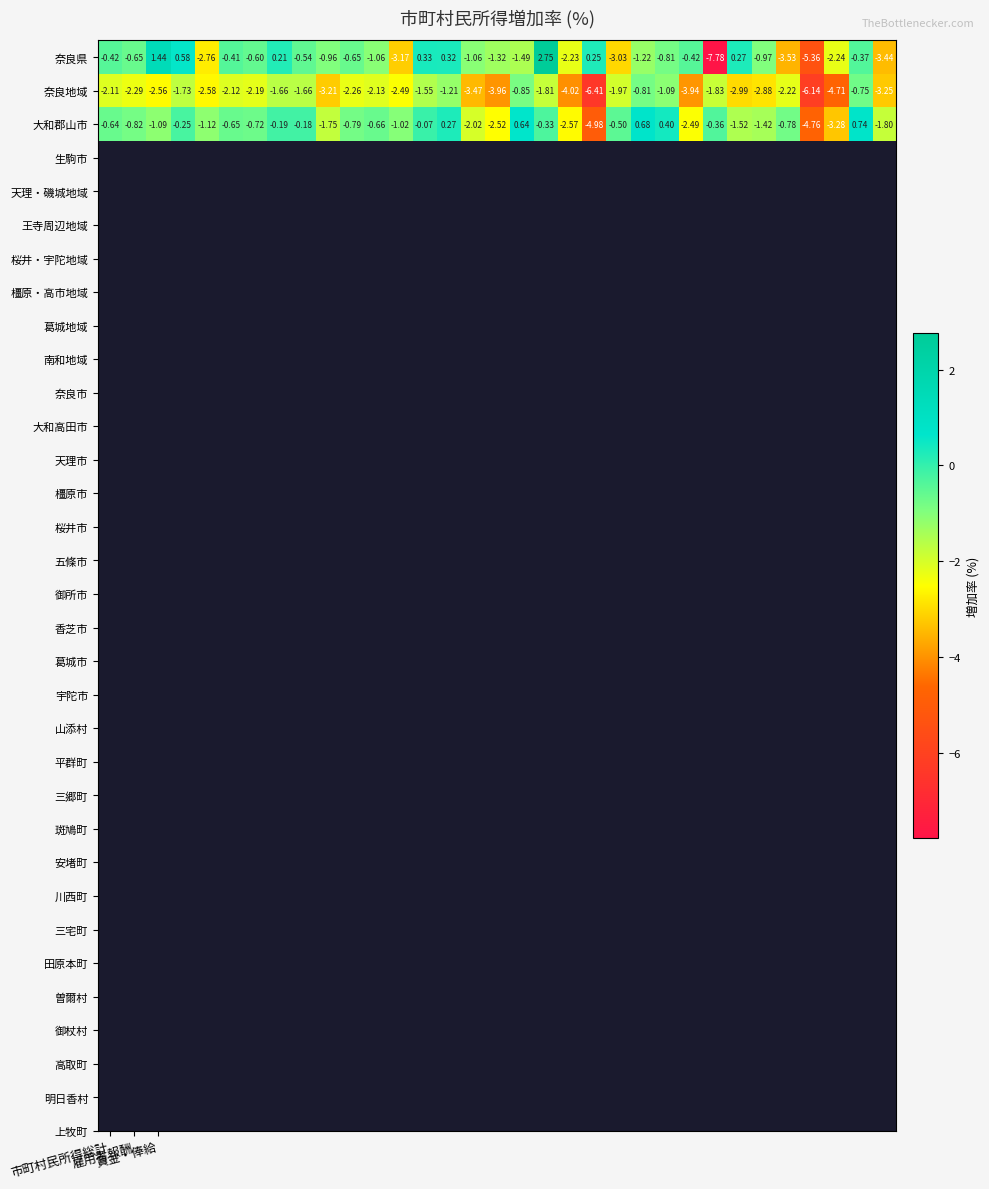

Which series has the widest spread of values?

奈良県